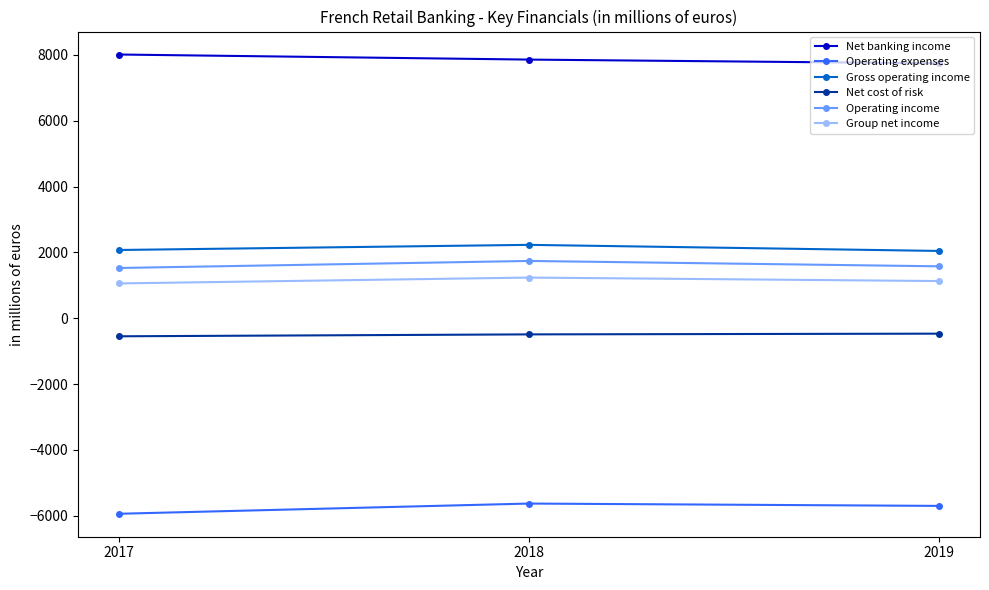

The value of Gross operating income at 2018 is 3548. True or false?

False